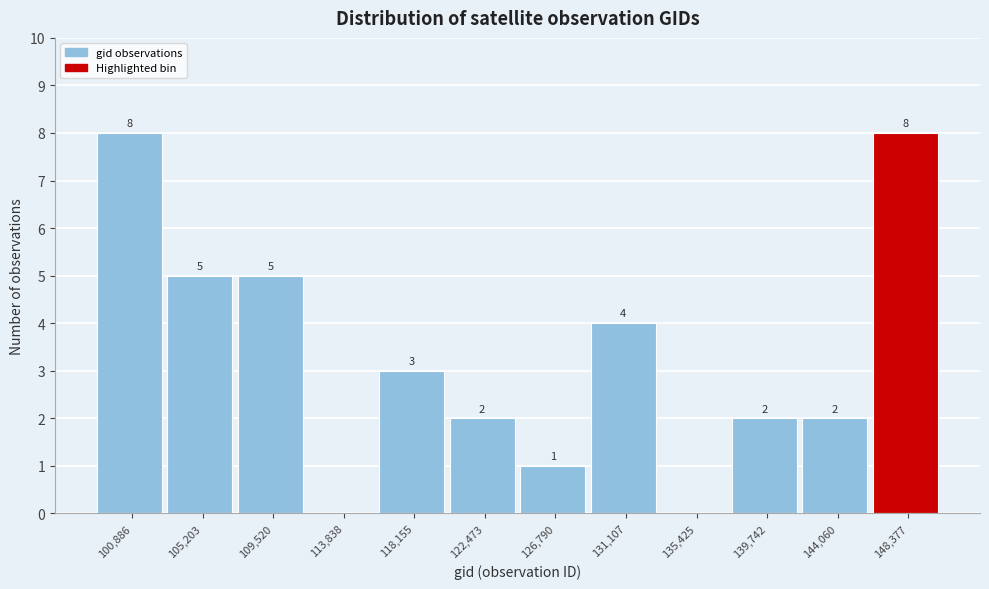

Reading right to left, what are all the values shown in this chart?

148,377=8	144,060=2	139,742=2	135,425=0	131,107=4	126,790=1	122,473=2	118,155=3	113,838=0	109,520=5	105,203=5	100,886=8